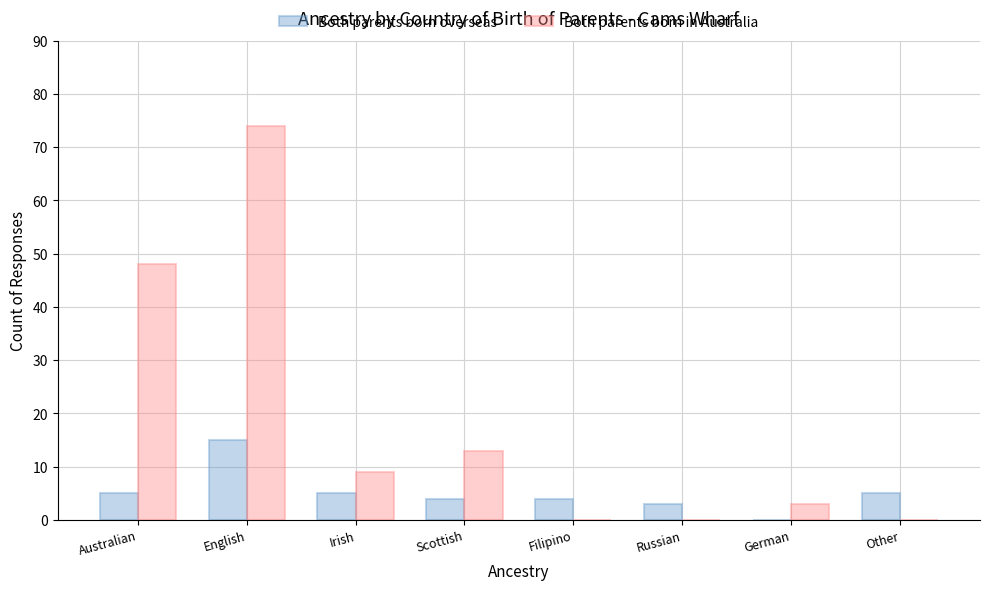

What is the total value across all series at Scottish?

17